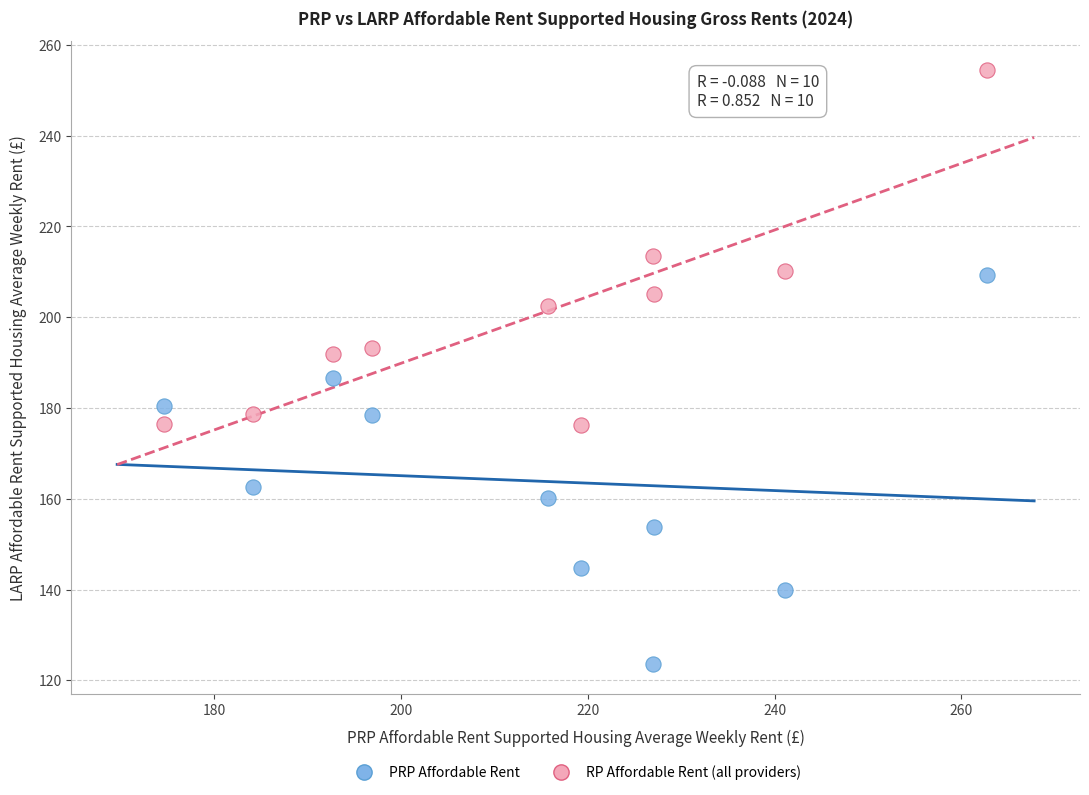

Which series reaches the minimum Y coordinate?

PRP Affordable Rent